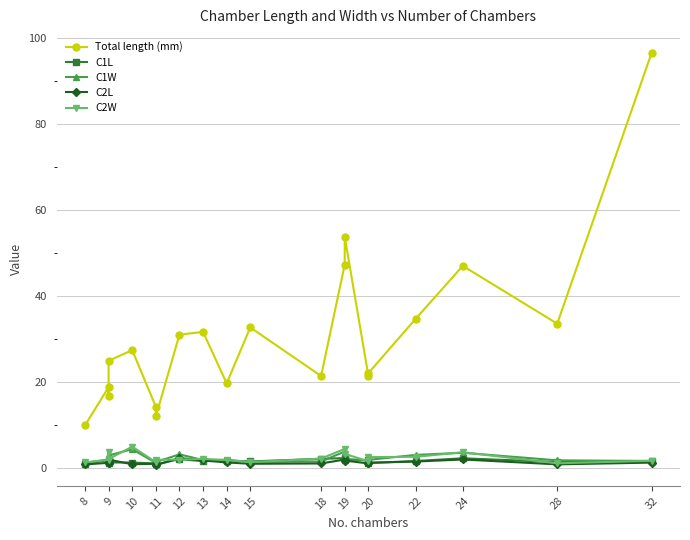

Reading left to right, transcribe all the data shown in this chart.

Total length (mm): 9.9	18.8	16.8	24.9	27.4	14.3	12.0	31.0	31.7	19.7	32.7	21.4	47.3	53.9	21.5	22.1	34.7	47.0	33.6	96.7
C1L: 0.9	1.9	1.1	1.3	1.3	1.1	0.8	2.0	1.6	1.7	1.5	2.1	2.3	2.1	1.8	1.1	1.6	2.3	1.4	1.5
C1W: 1.2	1.9	3.2	2.9	4.4	1.2	1.4	3.2	1.8	1.9	1.4	1.5	3.8	1.8	1.8	1.9	3.0	3.5	1.8	1.6
C2L: 0.8	1.2	1.1	1.9	0.9	1.0	0.7	2.3	1.8	1.3	1.0	1.1	2.0	1.7	1.1	1.2	1.5	2.0	0.8	1.2
C2W: 1.3	1.9	3.8	2.1	5.0	1.4	1.9	2.0	2.1	1.8	1.4	2.2	4.5	3.3	1.6	2.5	2.6	3.7	1.1	1.7